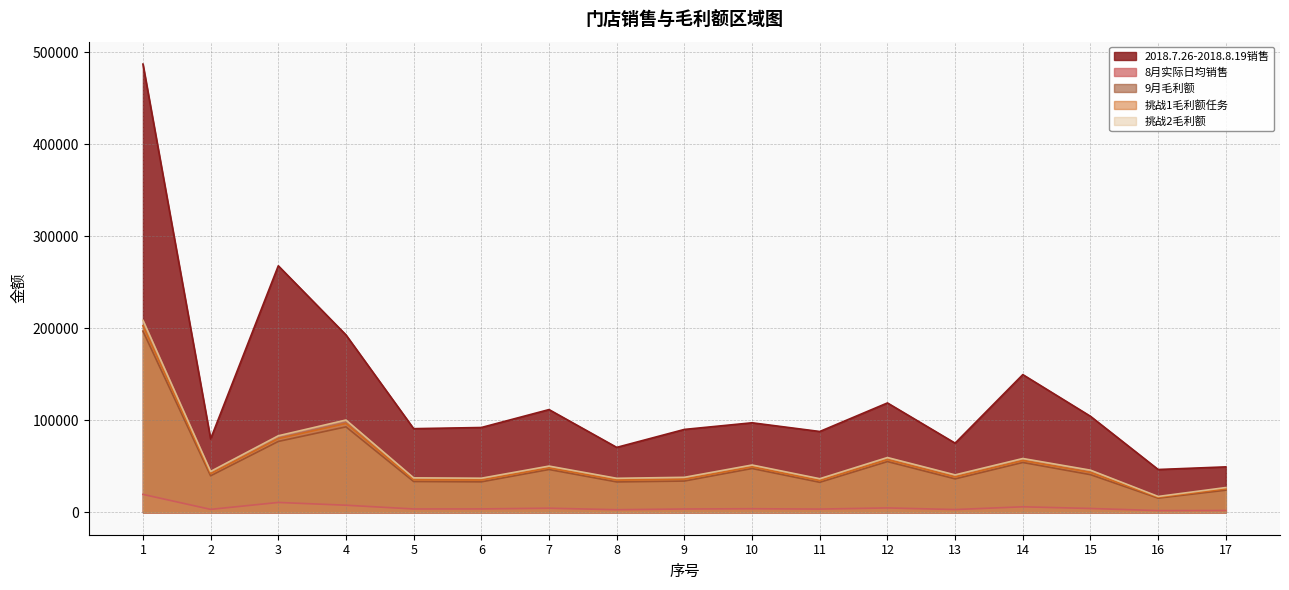

Where is the first local minimum for 2018.7.26-2018.8.19销售?

2